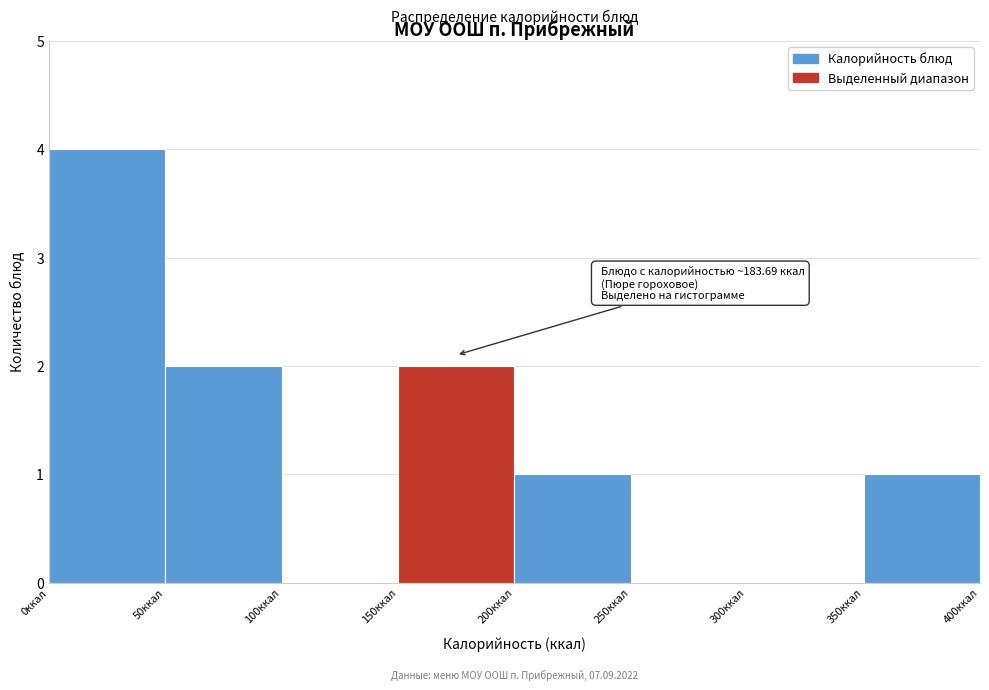

Over which range of the x-axis is the bar tallest?

0 to 50